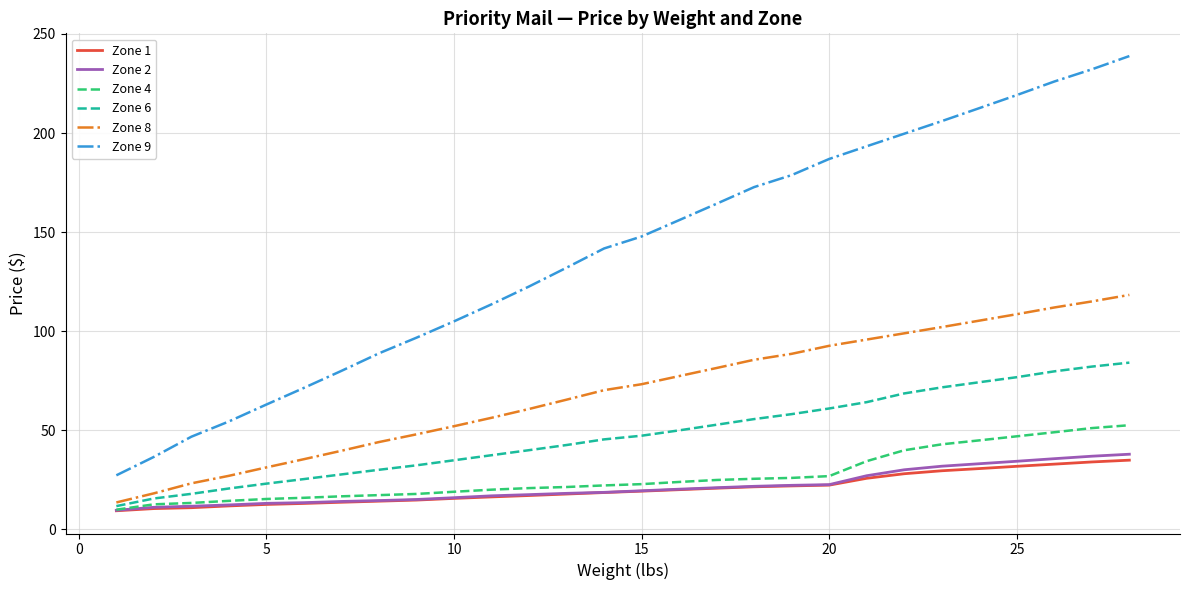

Which series has the widest spread of values?

Zone 9